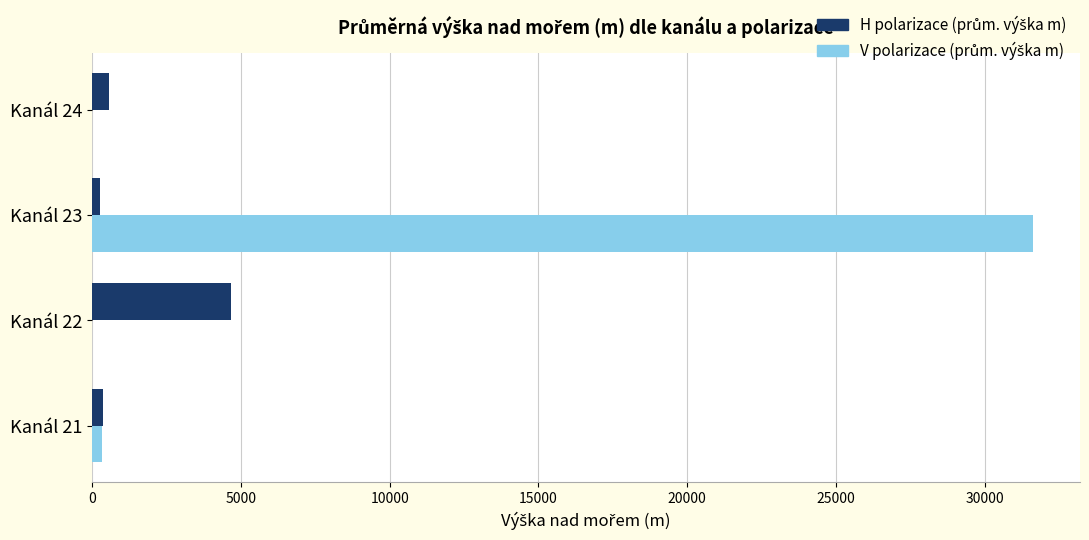

At which category is the sum across all series the highest?

Kanál 23